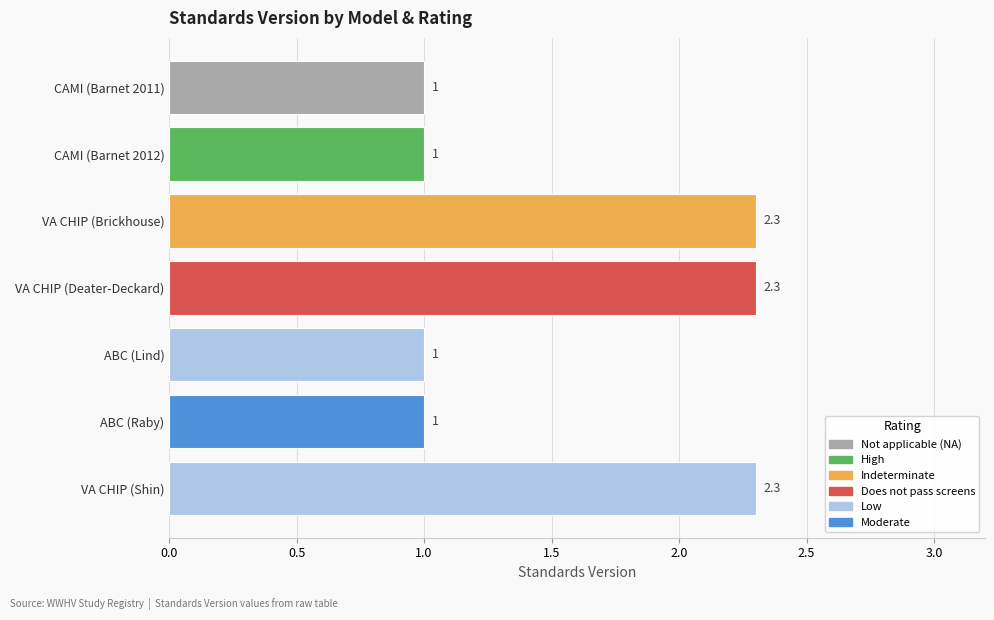

How many categories are shown in the chart?

7